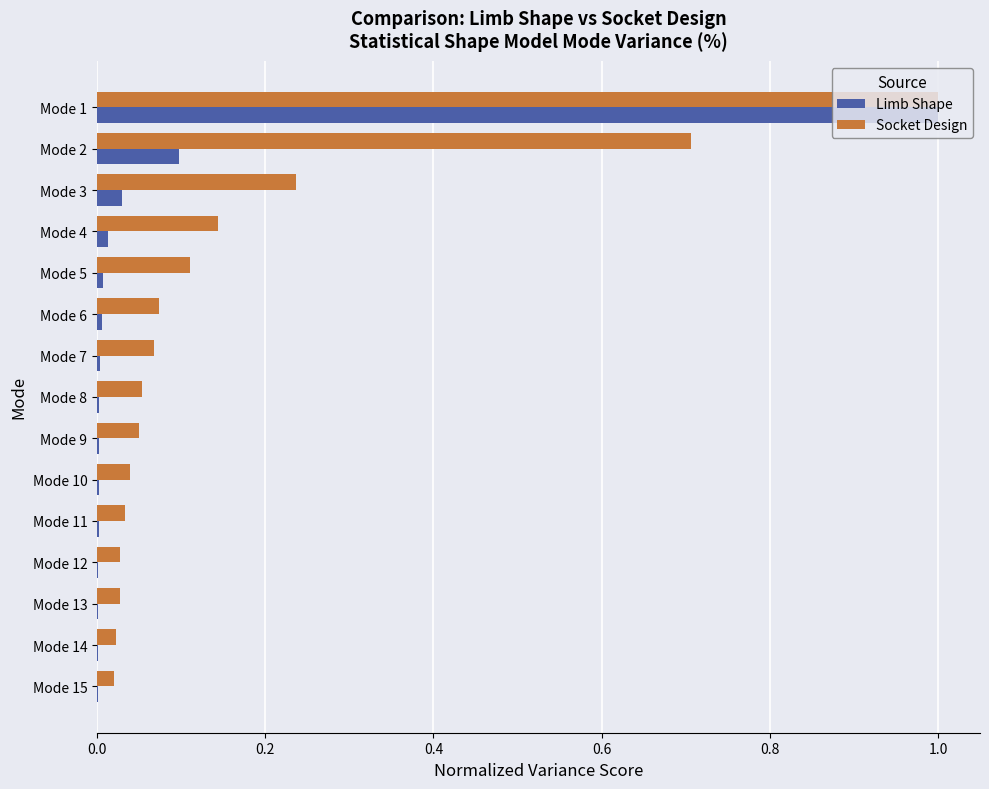

Which series has the largest total across all categories?

Socket Design